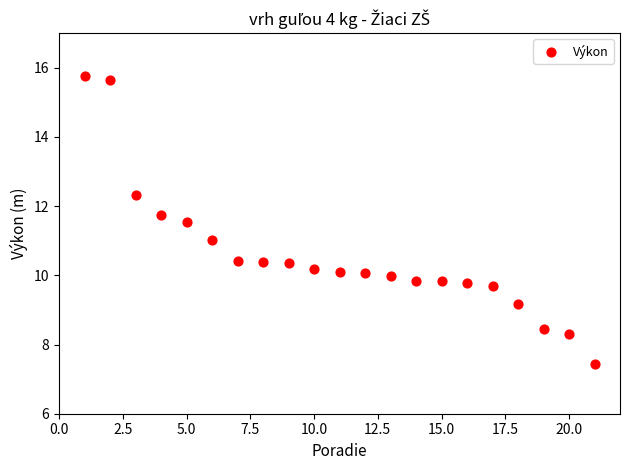

What is the range of X values (max minus min)?

20.0